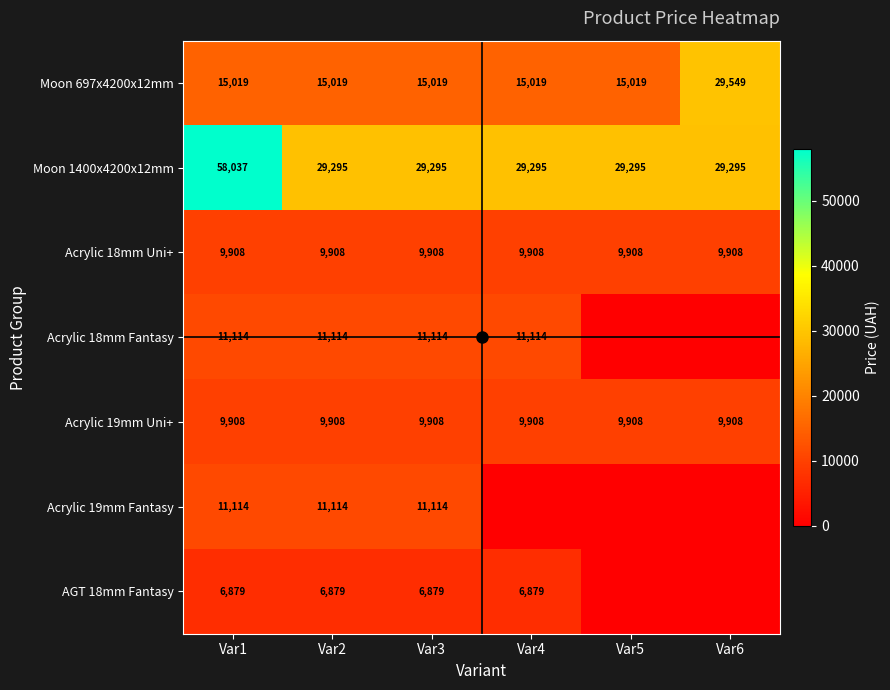

What is the average value of the Moon 697x4200x12mm series?

17441